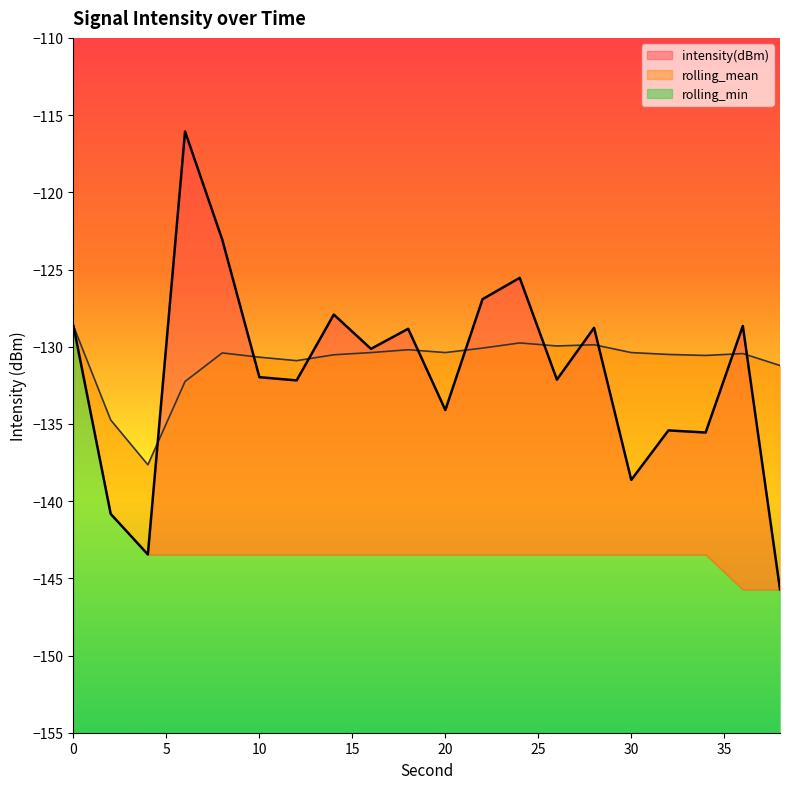

What is the maximum value shown in the chart?

-116.1